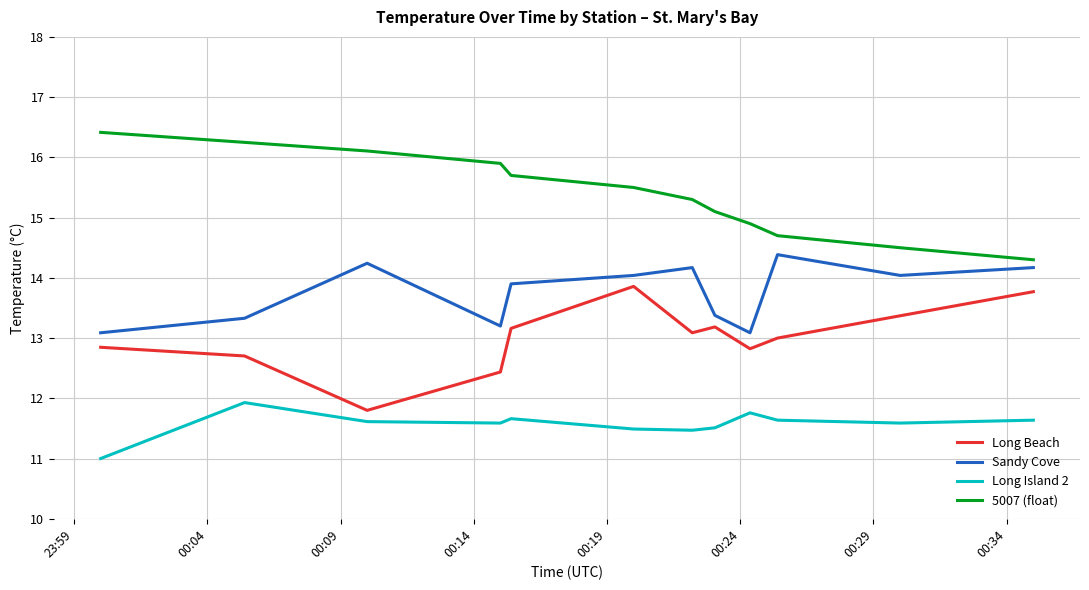

What is the difference between the maximum and minimum values in the Long Beach series?

2.1